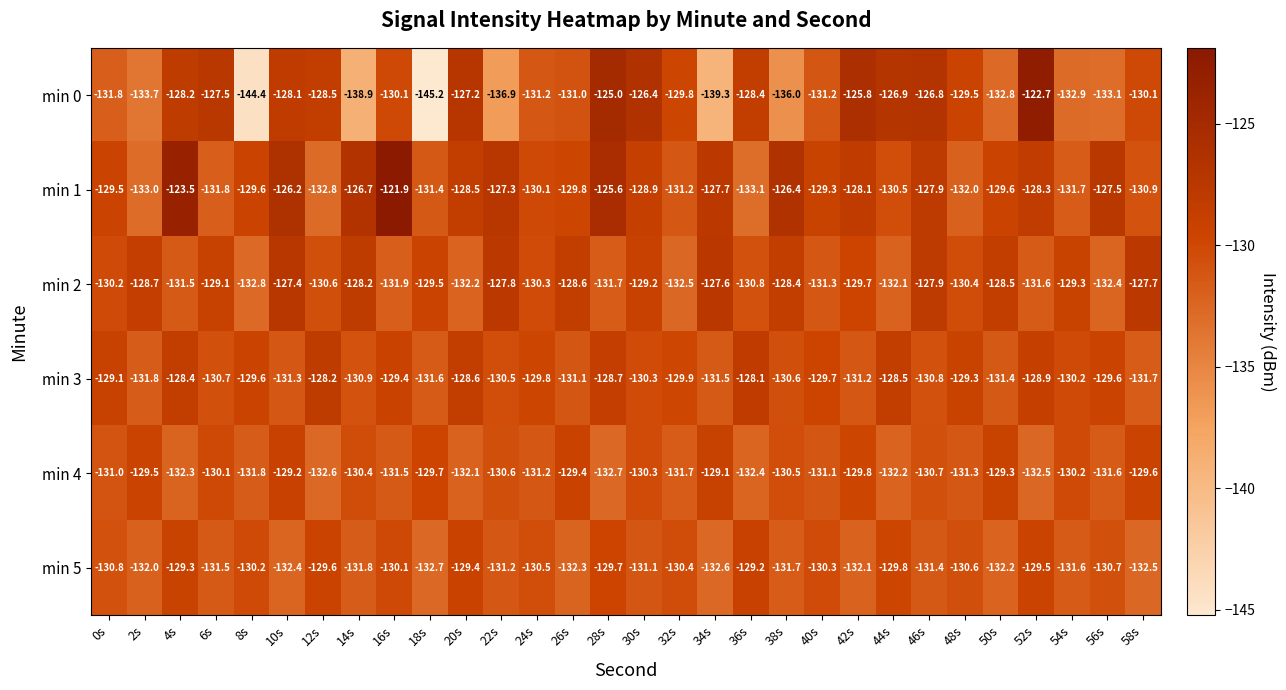

What is the maximum value shown in the chart?

-121.9